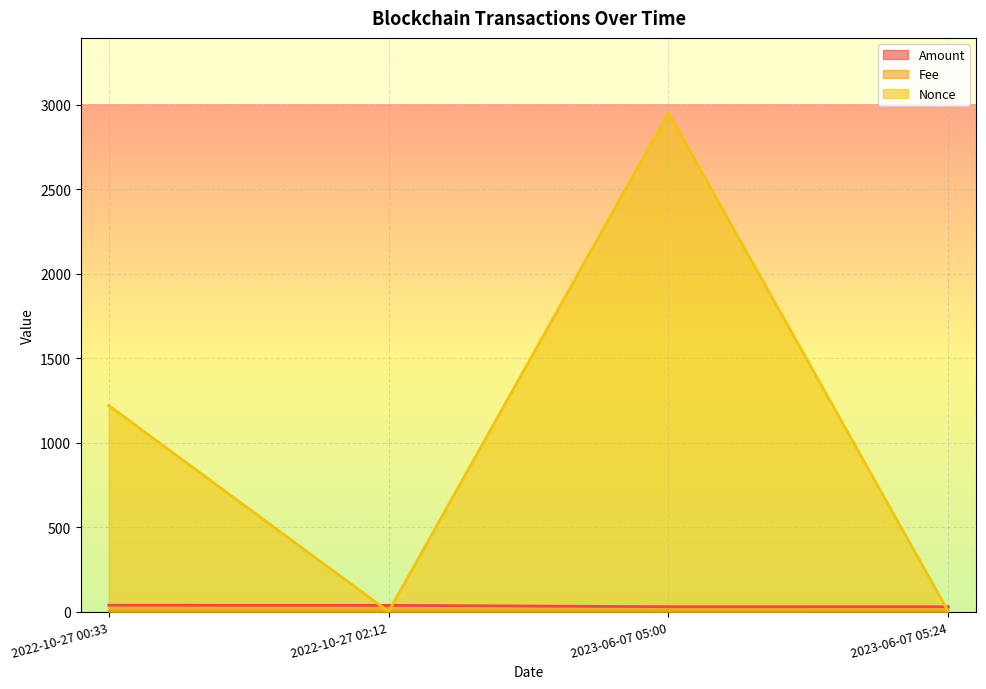

What is the average value of the Nonce series?

1043.8